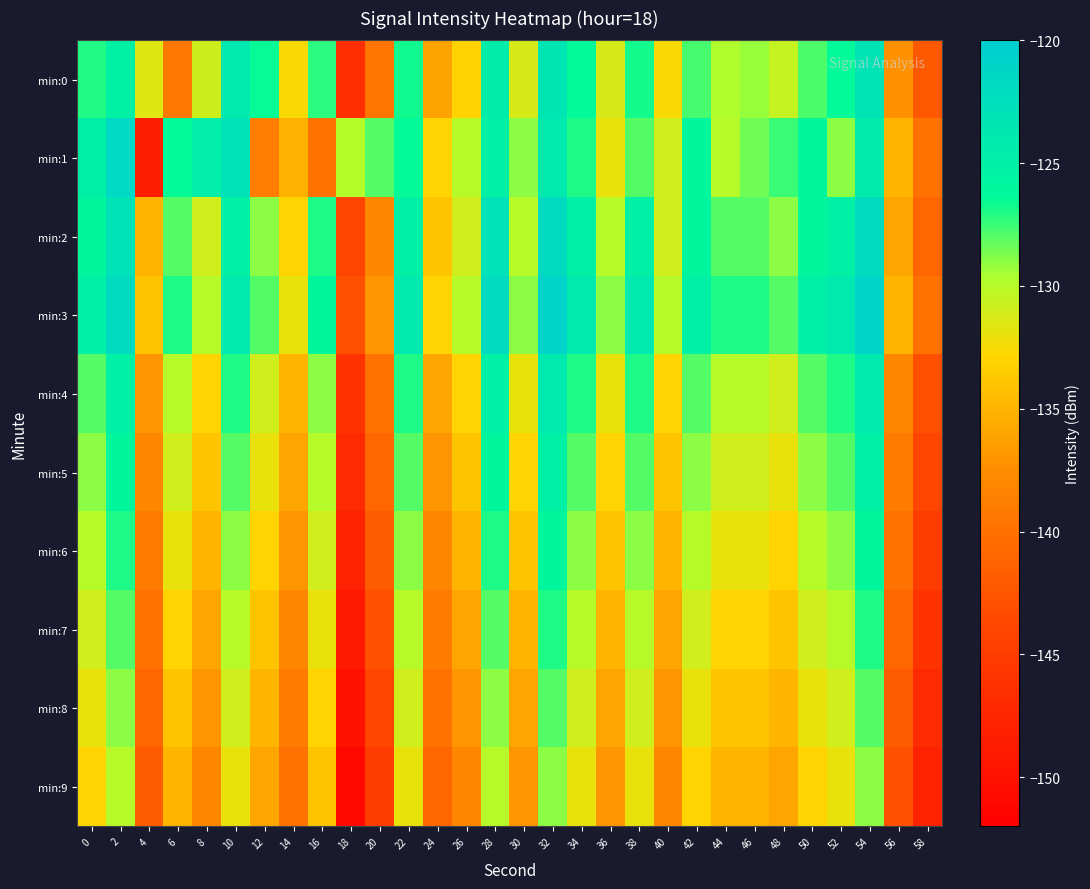

What is the total value across all series at 40?

-1337.6